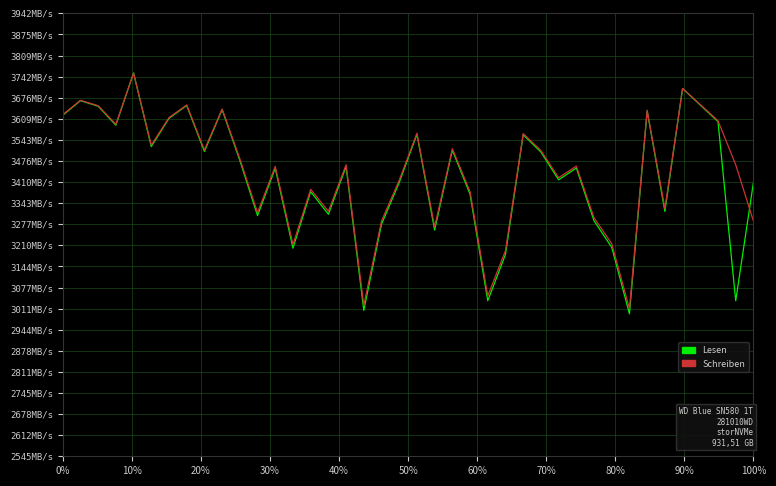

What are all the series names shown in the legend?

Lesen, Schreiben